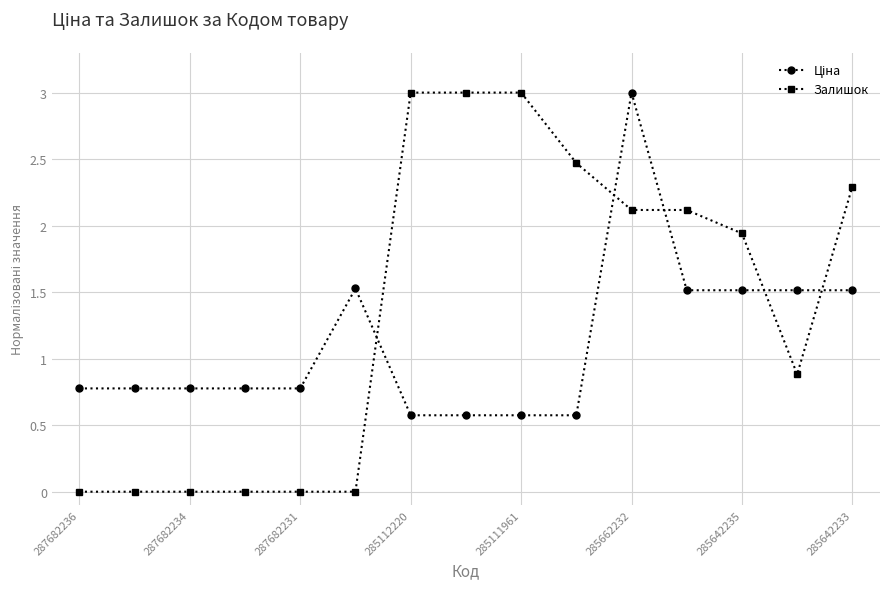

What is the average value of the Залишок series?

1.4